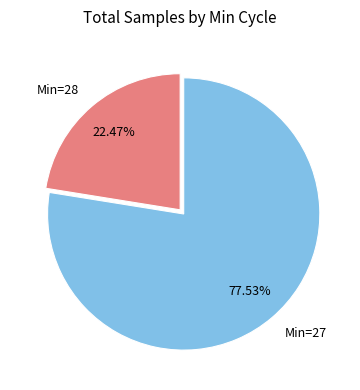

Do Min=27 and Min=28 together represent more than half of the pie?

Yes